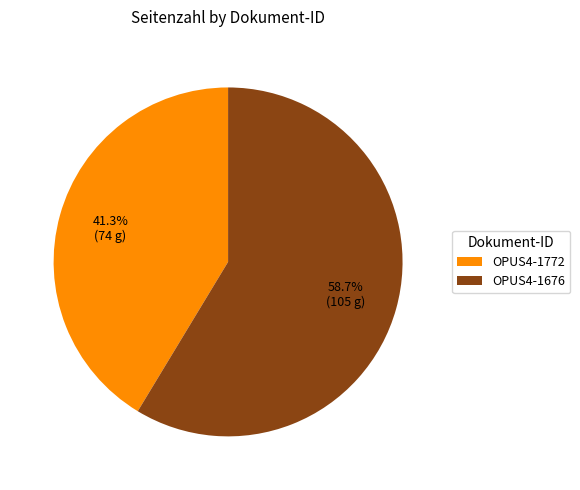

What is the largest slice in the pie chart?

OPUS4-1676